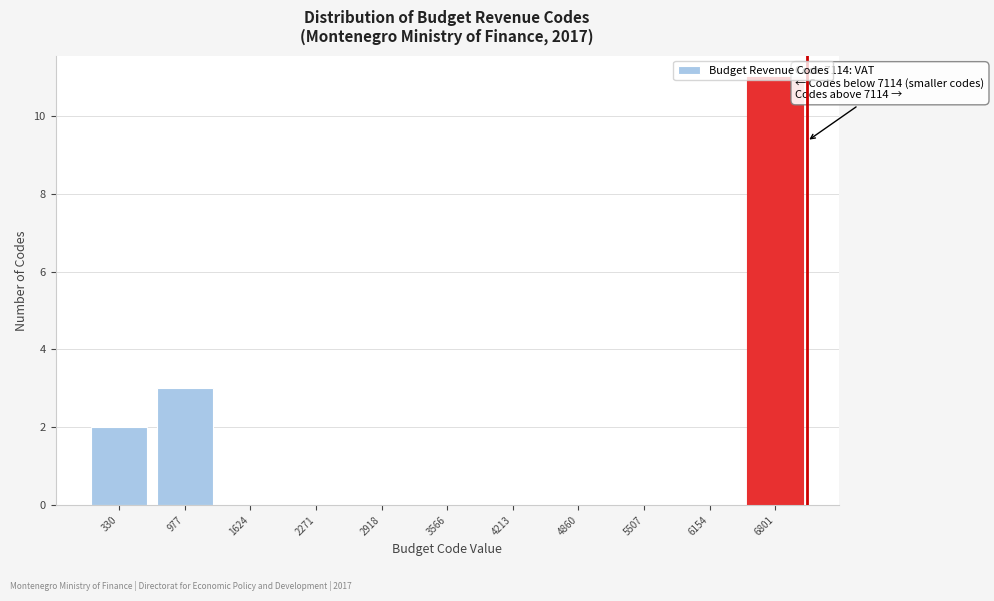

Over which range of the x-axis is the bar tallest?

6500 to 7100